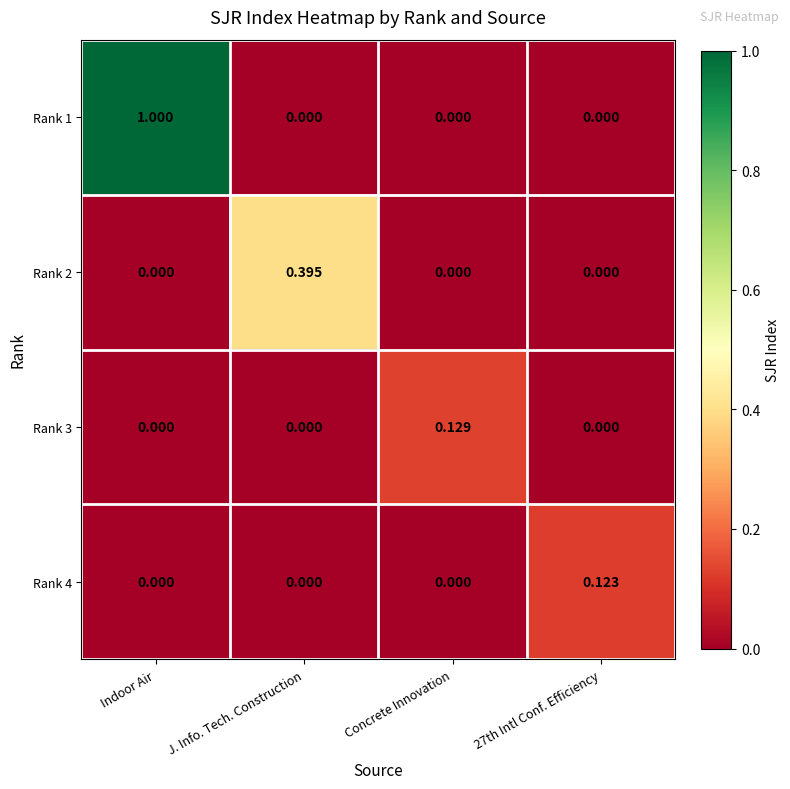

At which category is the sum across all series the highest?

Indoor Air